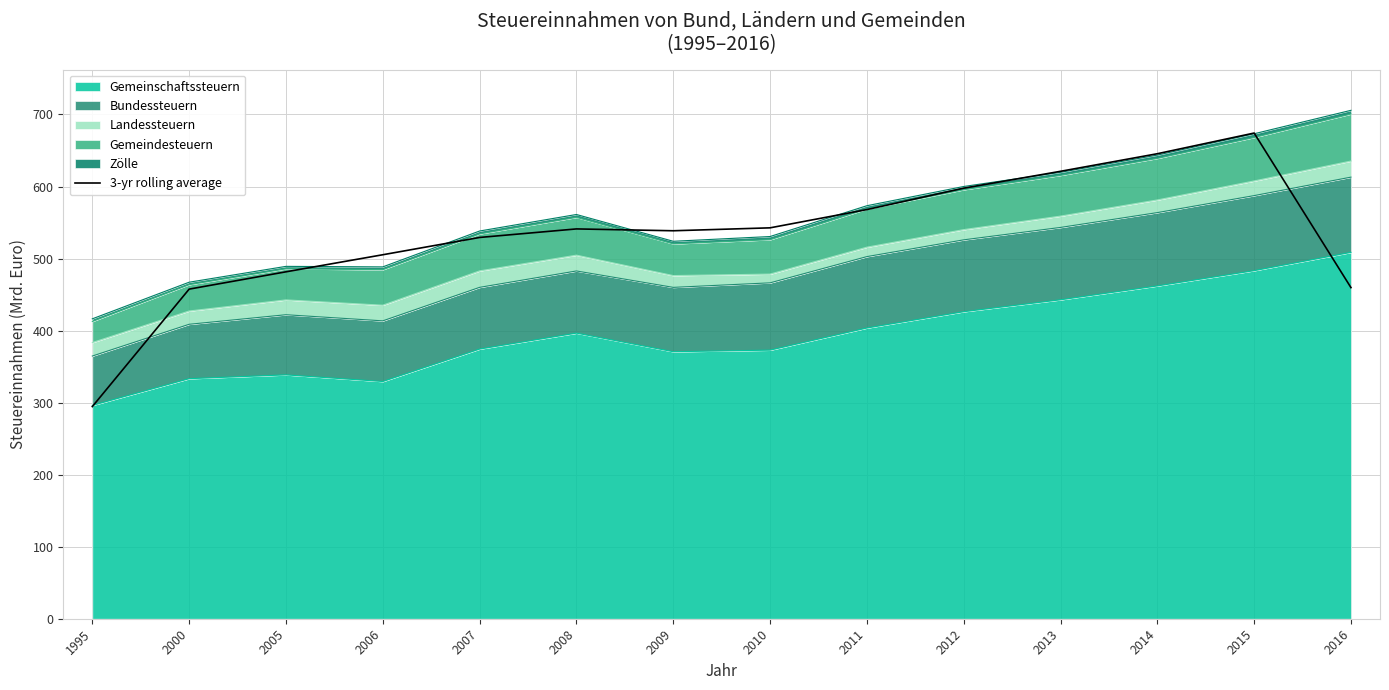

What is the value of the 12th point from the left?

645529.0